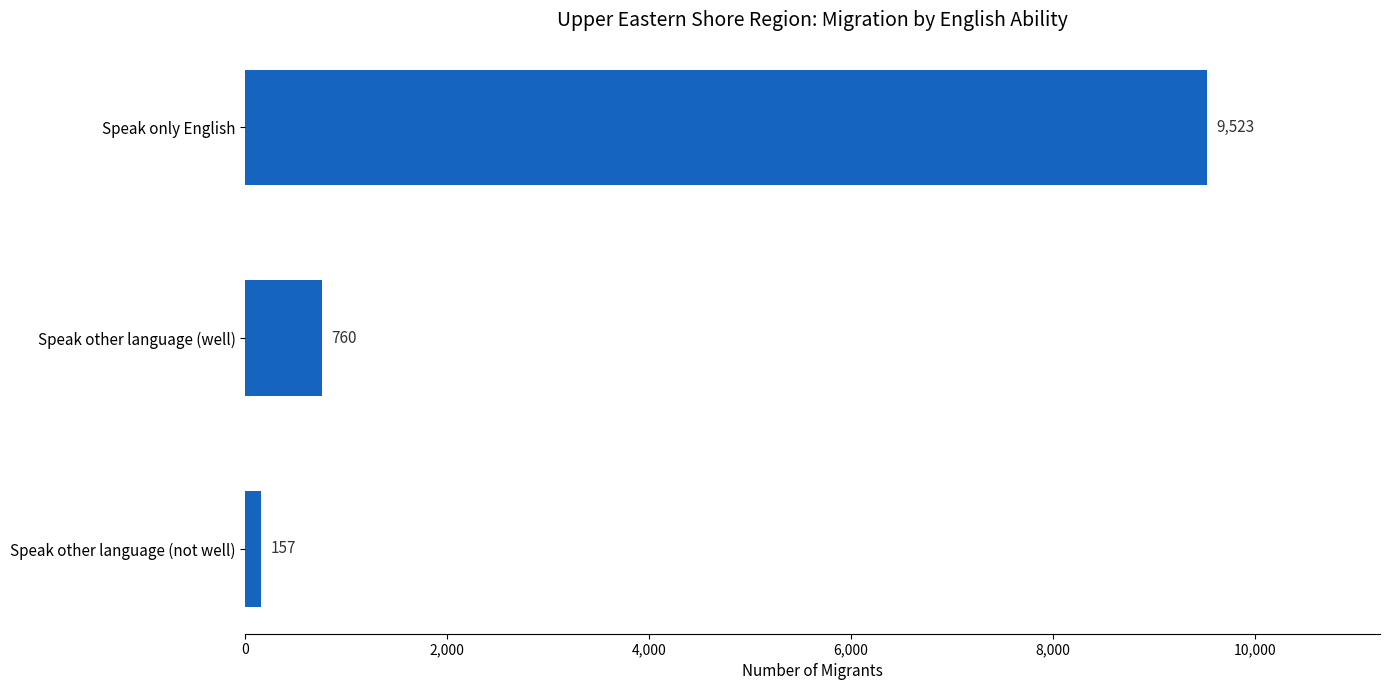

At which label is the value closest to 4840?

Speak other language (well)